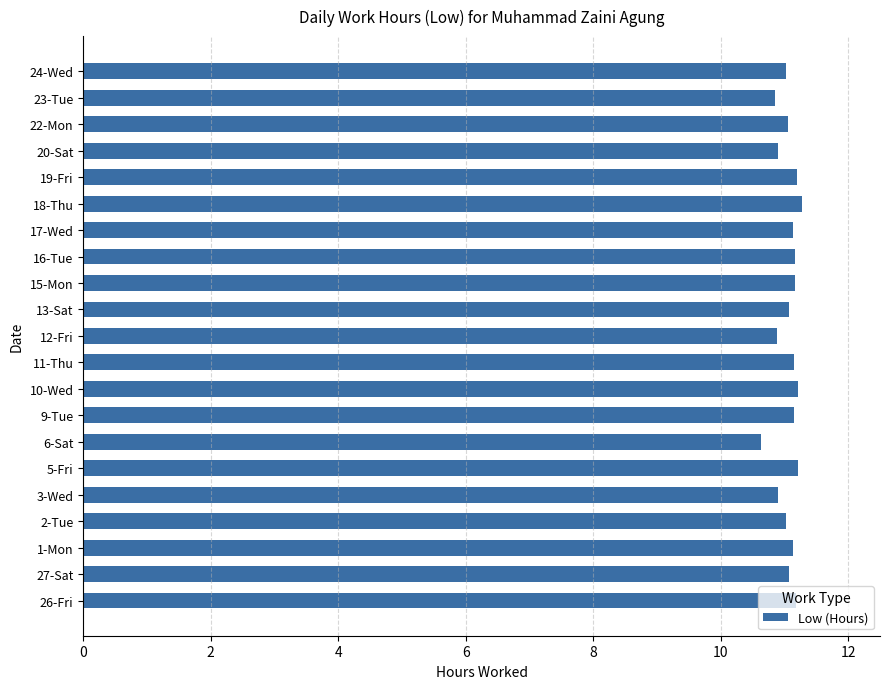

True or false: the data shows 19.0 at 26-Fri.

False